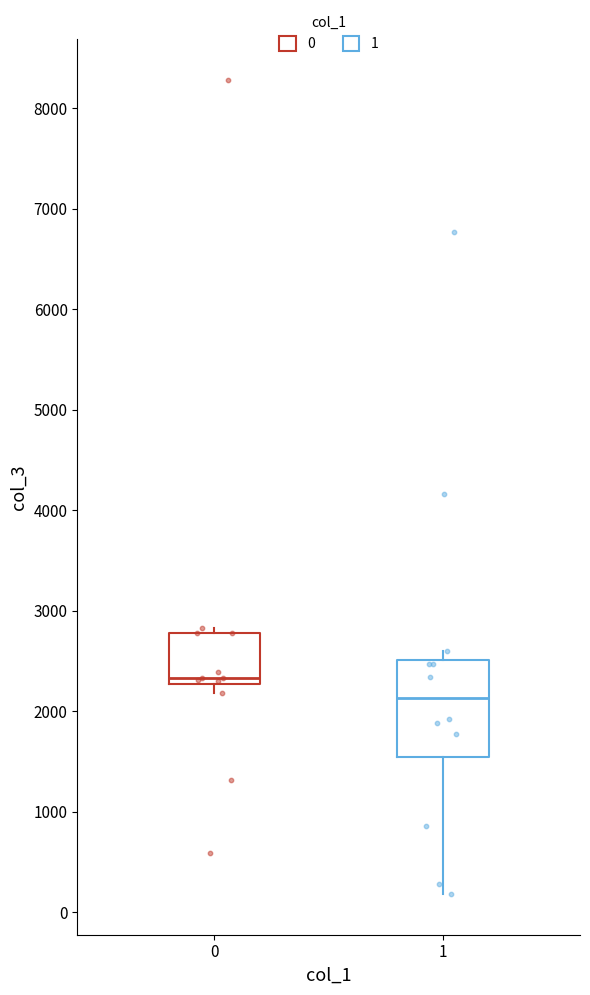

Reading left to right, transcribe this box plot: for each box, give where its median line is, the range the box spans, and where its two whiskers end, as read against the y-axis. The values are not printed on the chart, so give them approximately, as read against the axis.

0: median 2300 (just above the box's lower edge), box 2300 to 2800, whiskers 2200 to 2800 (just above the box's upper edge)
1: median 2100, box 1500 to 2500, whiskers 200 to 2600